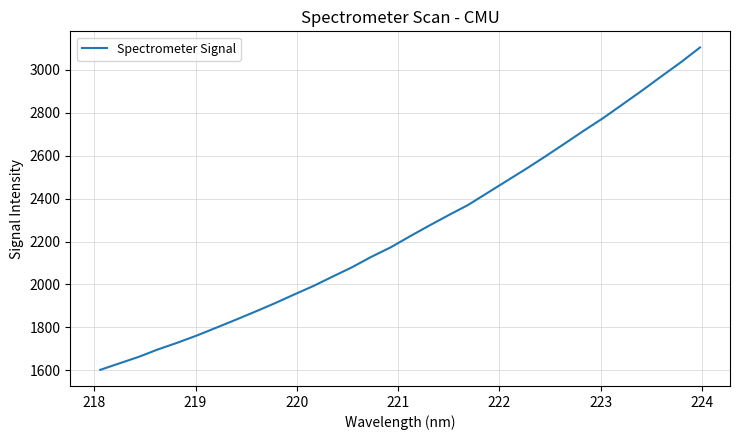

What is the minimum value shown in the chart?

1602.1